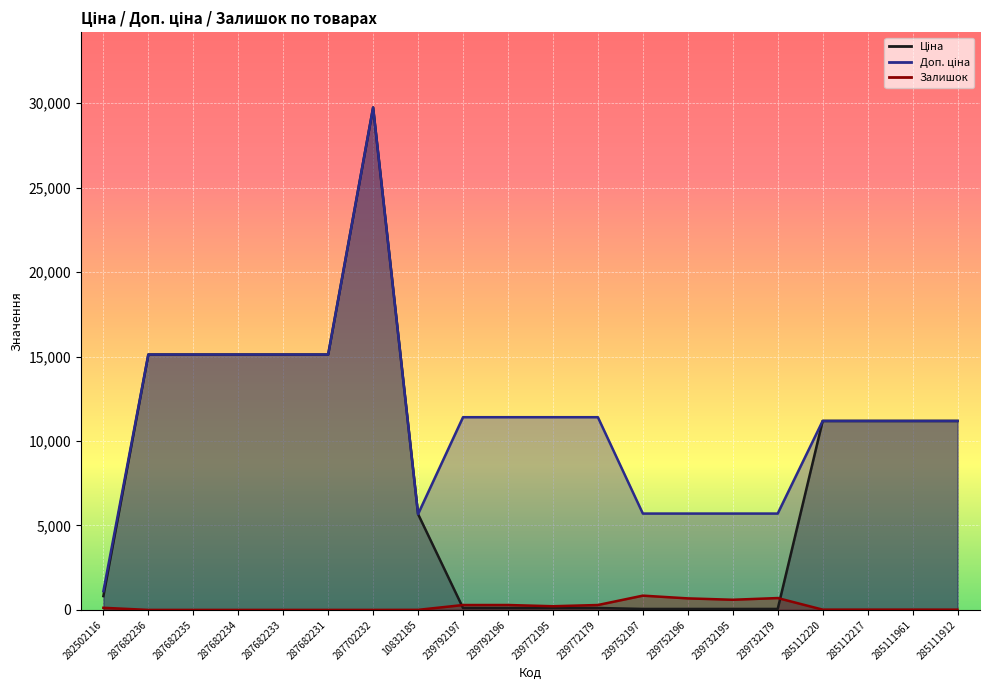

Between 239752197 and 285111961, which series saw the biggest shift?

Ціна